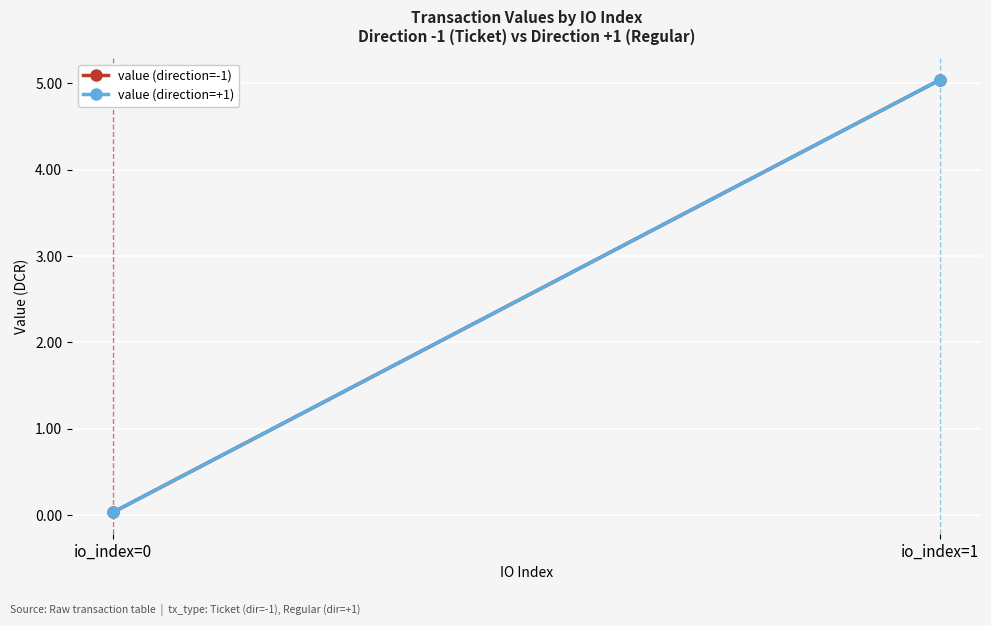

At how many categories does at least one series exceed 2?

1